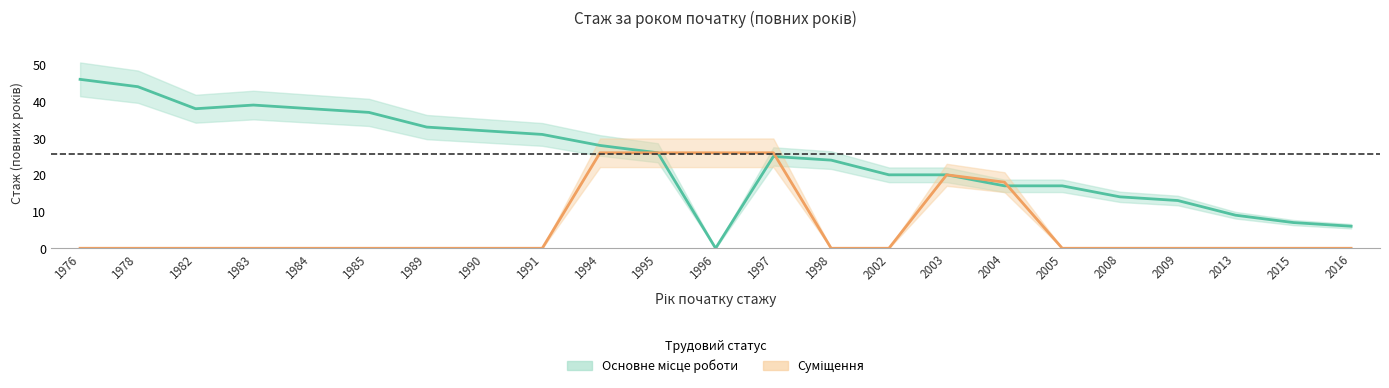

List the series in order of their peak value, highest first.

Основне місце роботи, Суміщення